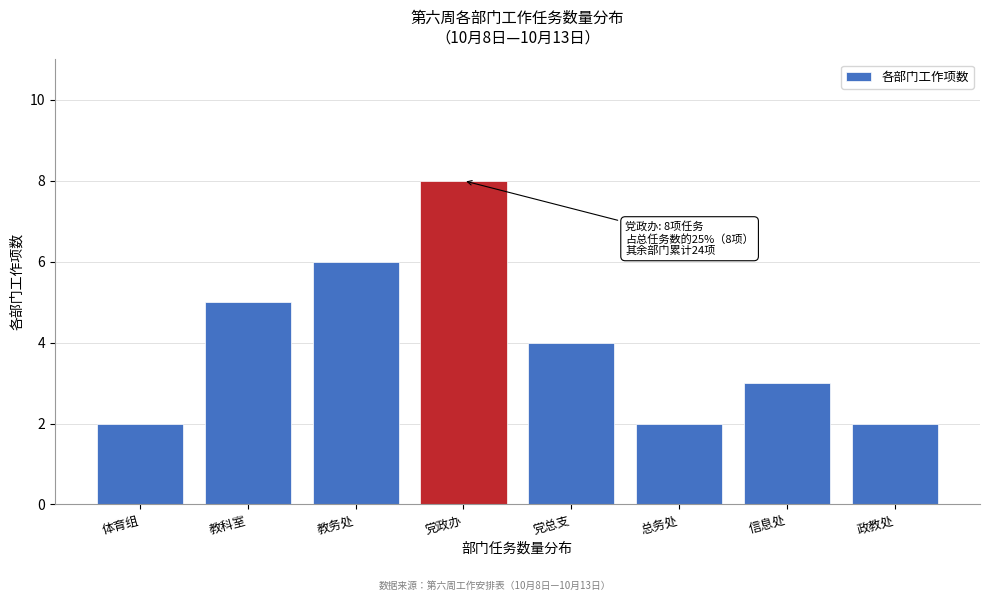

Reading left to right, extract all data points from this chart.

体育组=2	教科室=5	教务处=6	党政办=8	党总支=4	总务处=2	信息处=3	政教处=2